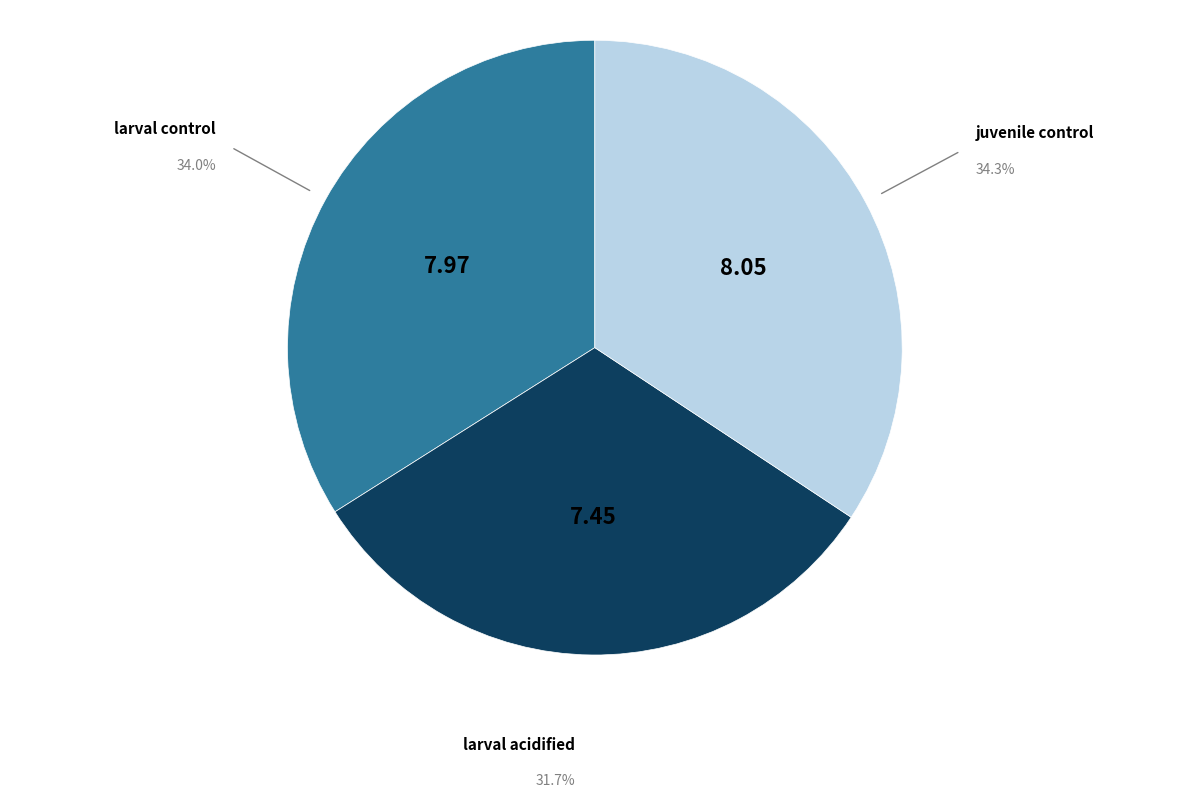

Does any single category account for the majority?

No